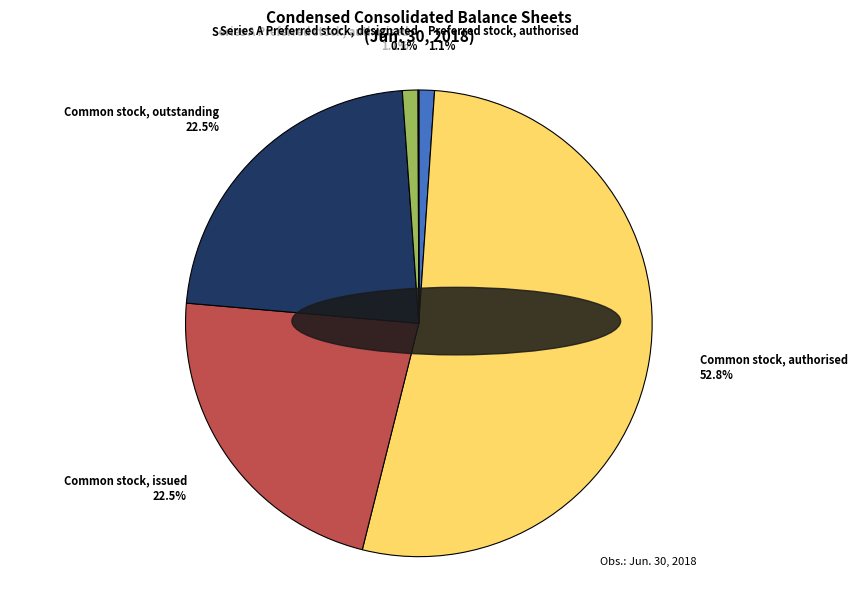

Which slice represents more than half of the pie?

Common stock, authorised